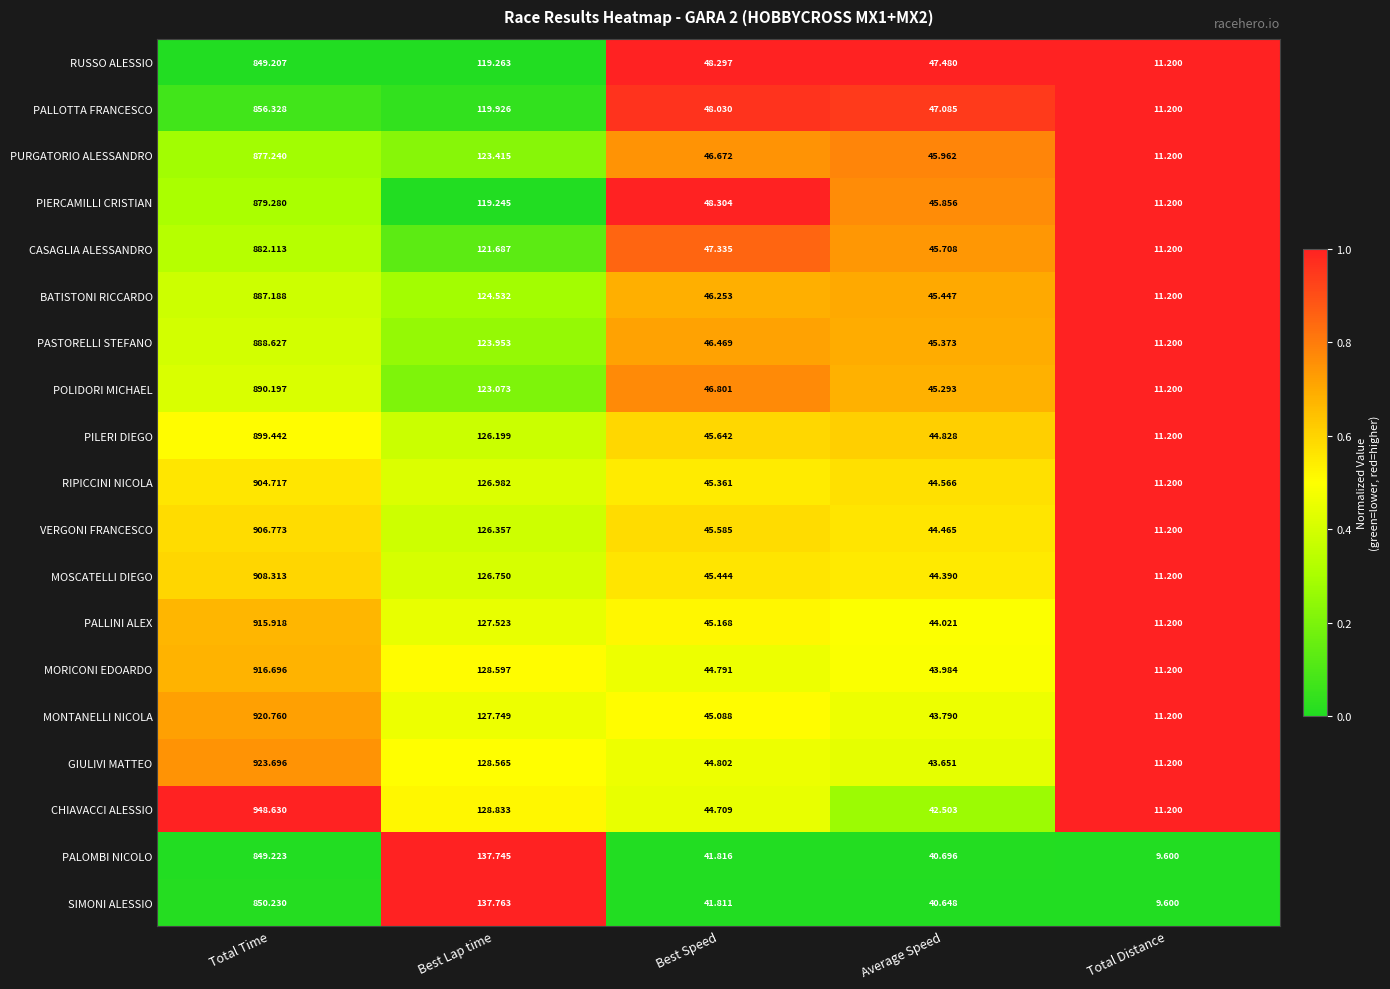

List the series in order of their peak value, highest first.

CHIAVACCI ALESSIO, GIULIVI MATTEO, MONTANELLI NICOLA, MORICONI EDOARDO, PALLINI ALEX, MOSCATELLI DIEGO, VERGONI FRANCESCO, RIPICCINI NICOLA, PILERI DIEGO, POLIDORI MICHAEL, PASTORELLI STEFANO, BATISTONI RICCARDO, CASAGLIA ALESSANDRO, PIERCAMILLI CRISTIAN, PURGATORIO ALESSANDRO, PALLOTTA FRANCESCO, SIMONI ALESSIO, PALOMBI NICOLO, RUSSO ALESSIO